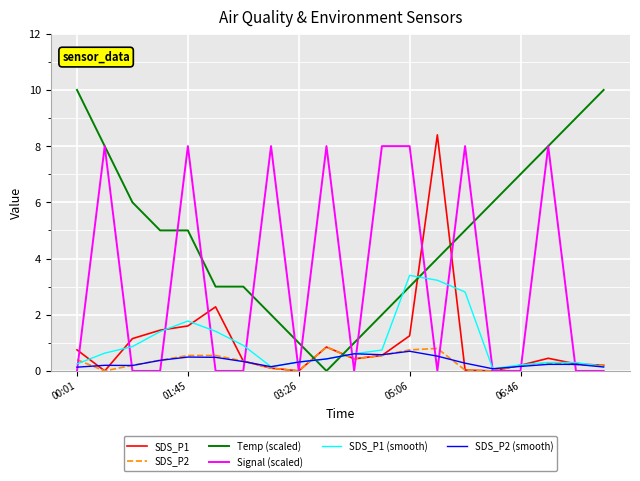

Which series has the largest total across all categories?

Temp (scaled)